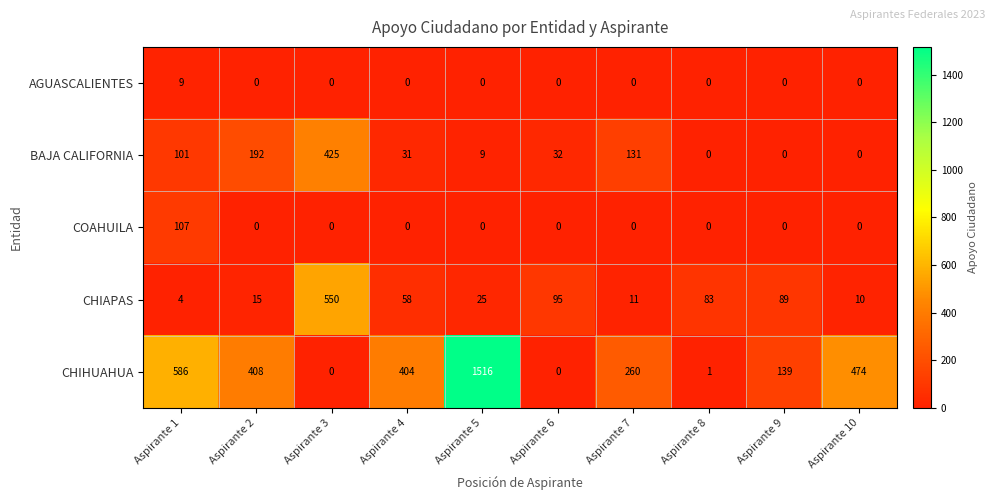

Count the number of data series in this chart.

5